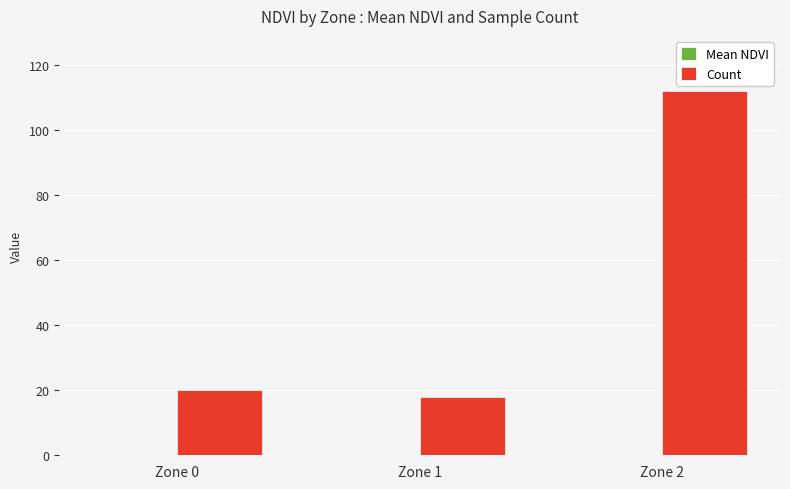

What is the greatest value displayed?

112.0